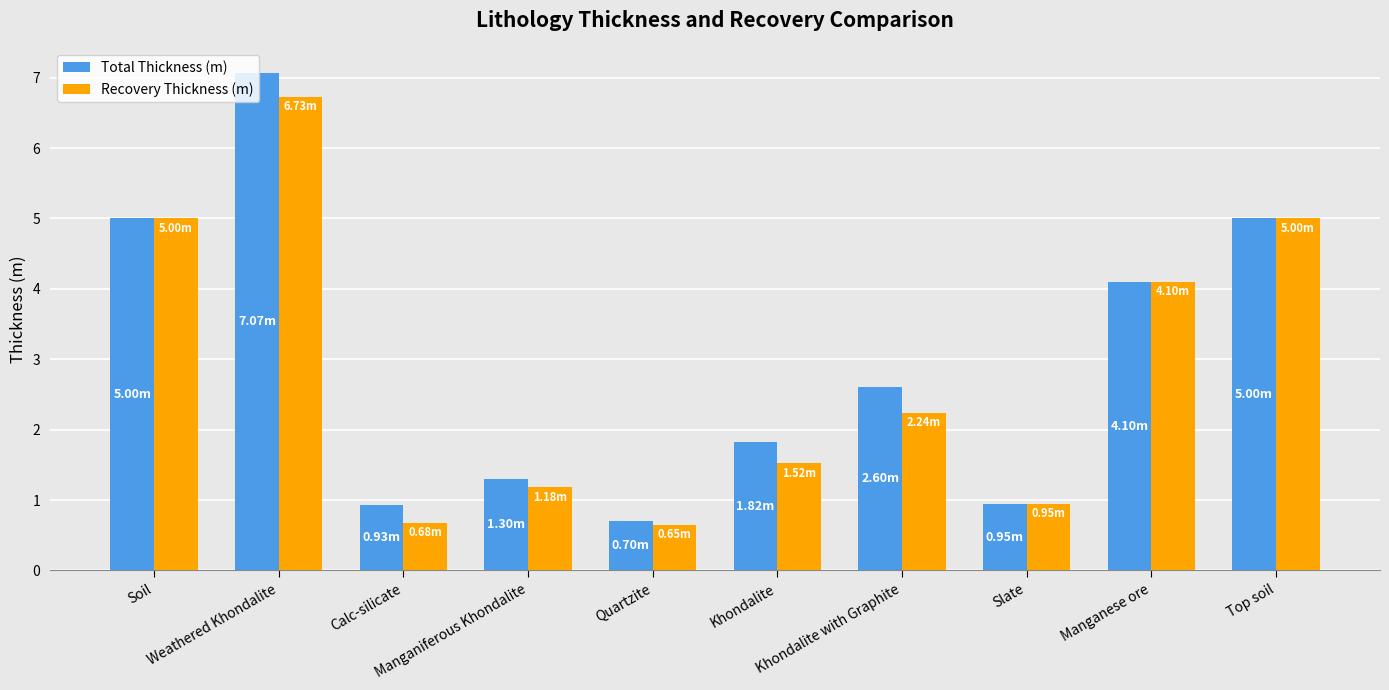

Are the bars grouped side by side (vs. stacked)?

Yes